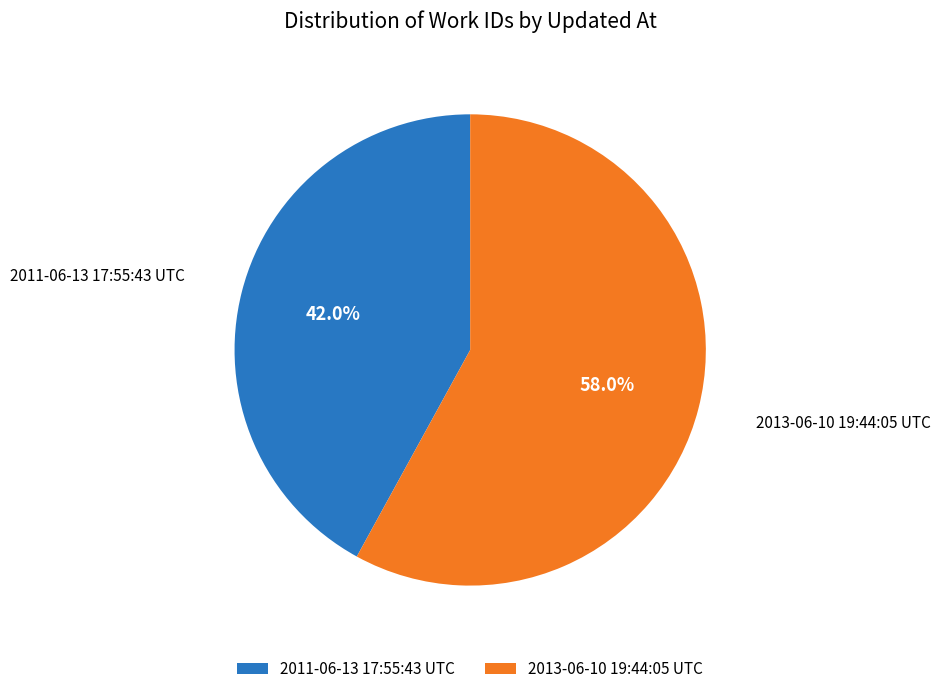

How many slices are in this pie chart?

2